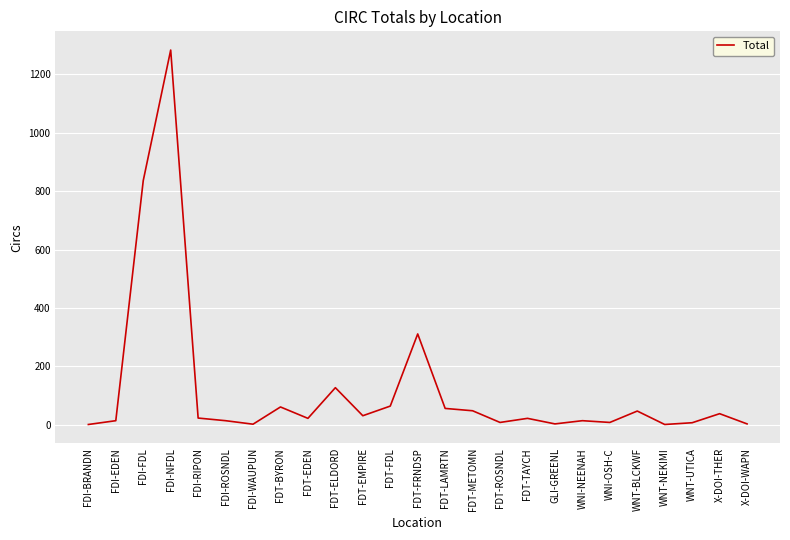

Which label corresponds to the largest value in the chart?

FDI-NFDL